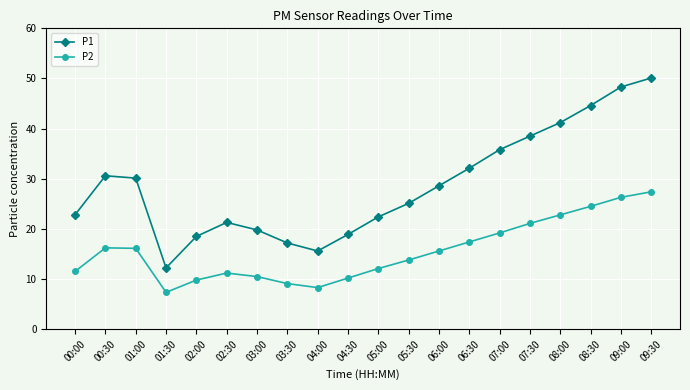

What is the label of the 1st point from the left?

00:00